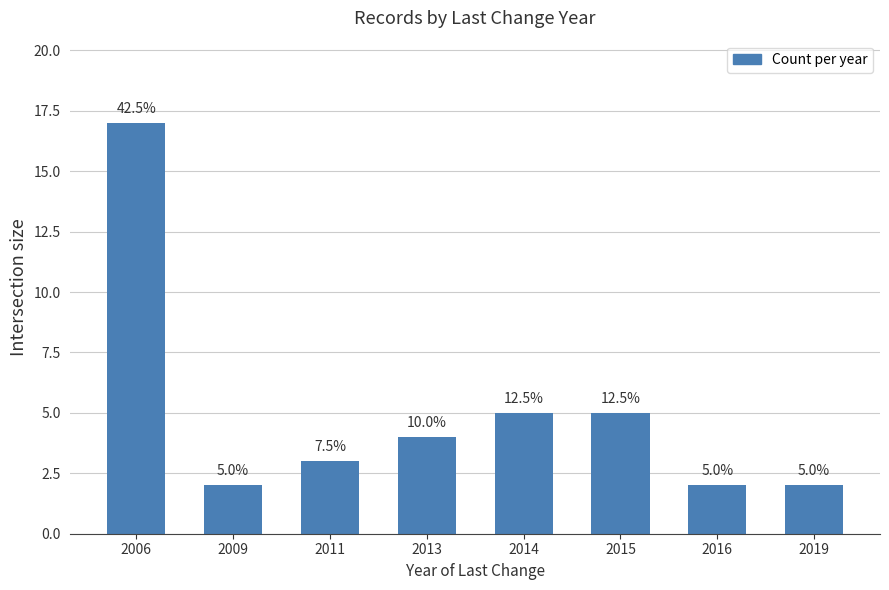

At which category does the chart reach its minimum across all series?

2009